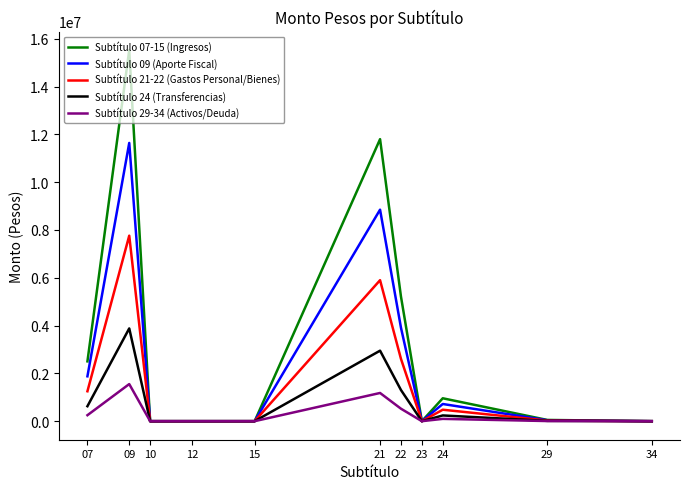

The Subtítulo 29-34 (Activos/Deuda) series shows 1.0 at 12. True or false?

True